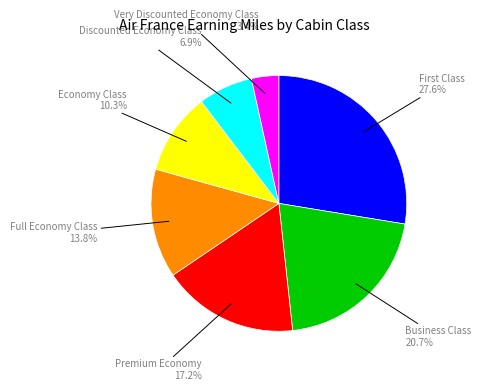

Is it true that Full Economy Class is 14% of the pie?

True